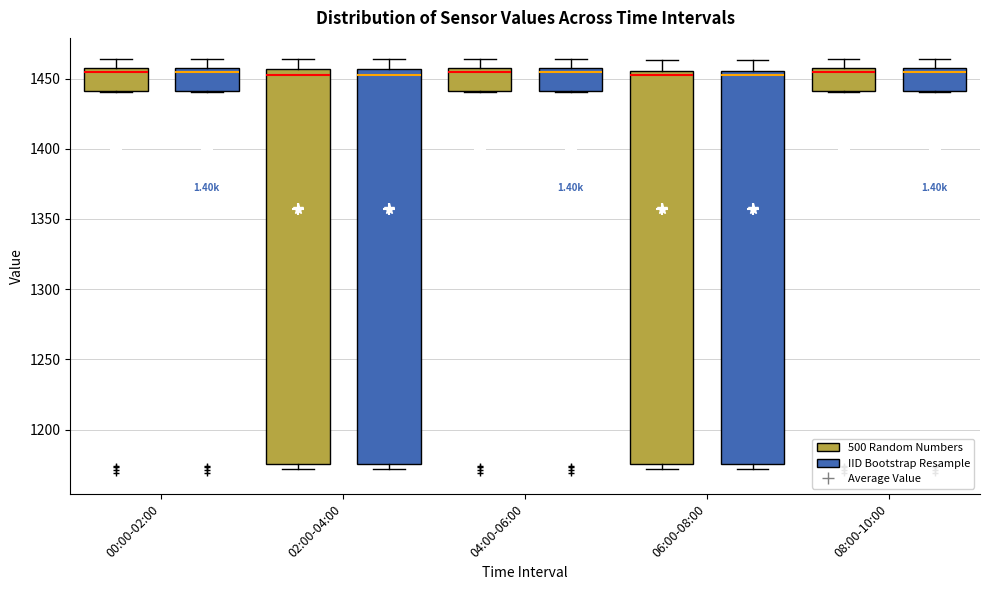

Where does the upper whisker of the box for 02:00-04:00 (500 Random Numbers) end on the y-axis? The values are not printed on the chart, so give them approximately, as read against the axis.

1465